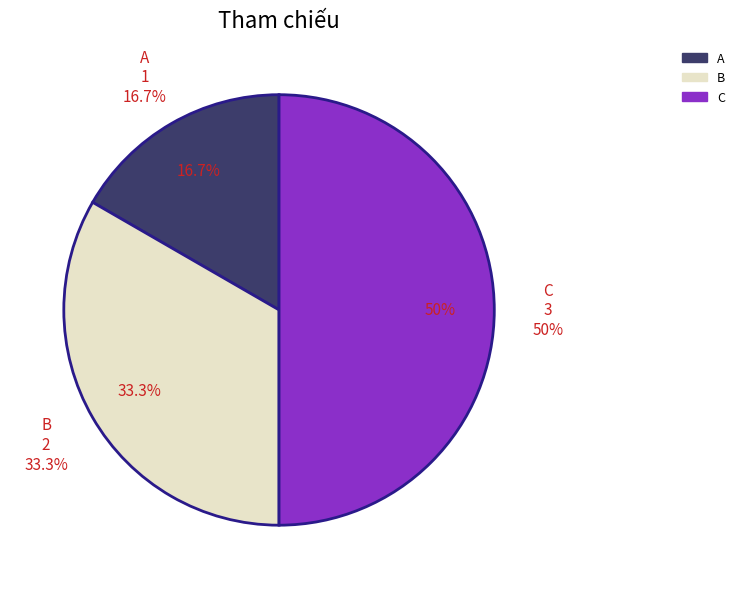

Count the number of slices in the pie.

3